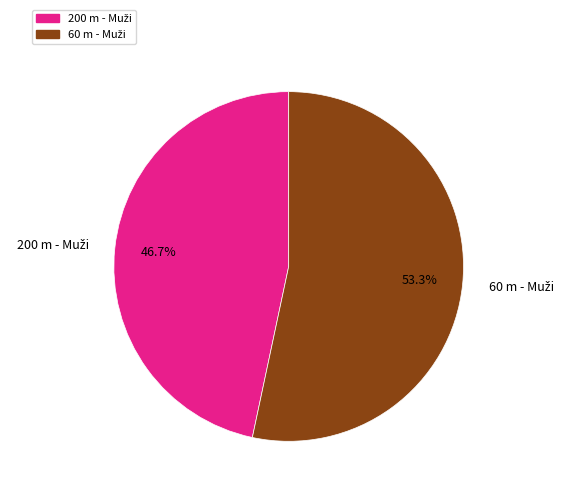

Rank the categories by value from lowest to highest.

200 m - Muži, 60 m - Muži